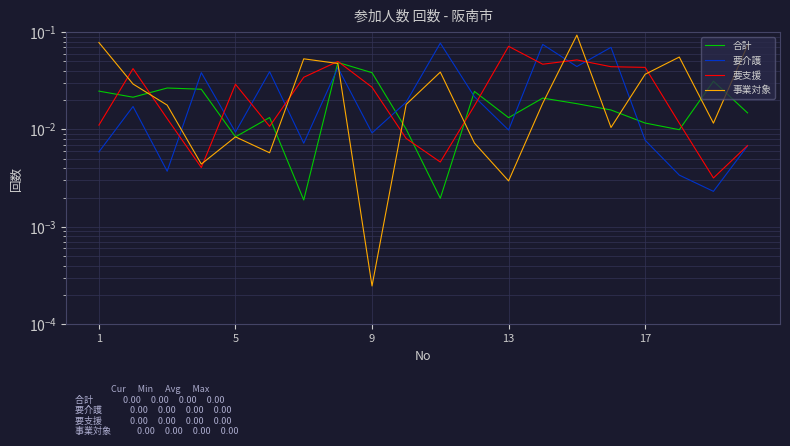

Reading left to right, list all the values displayed in this chart.

合計: 0.0	0.0	0.0	0.0	0.0	0.0	0.0	0.0	0.0	0.0	0.0	0.0	0.0	0.0	0.0	0.0	0.0	0.0	0.0	0.0
要介護: 0.0	0.0	0.0	0.0	0.0	0.0	0.0	0.0	0.0	0.0	0.1	0.0	0.0	0.1	0.0	0.1	0.0	0.0	0.0	0.0
要支援: 0.0	0.0	0.0	0.0	0.0	0.0	0.0	0.1	0.0	0.0	0.0	0.0	0.1	0.0	0.1	0.0	0.0	0.0	0.0	0.0
事業対象: 0.1	0.0	0.0	0.0	0.0	0.0	0.1	0.0	0.0	0.0	0.0	0.0	0.0	0.0	0.1	0.0	0.0	0.1	0.0	0.1